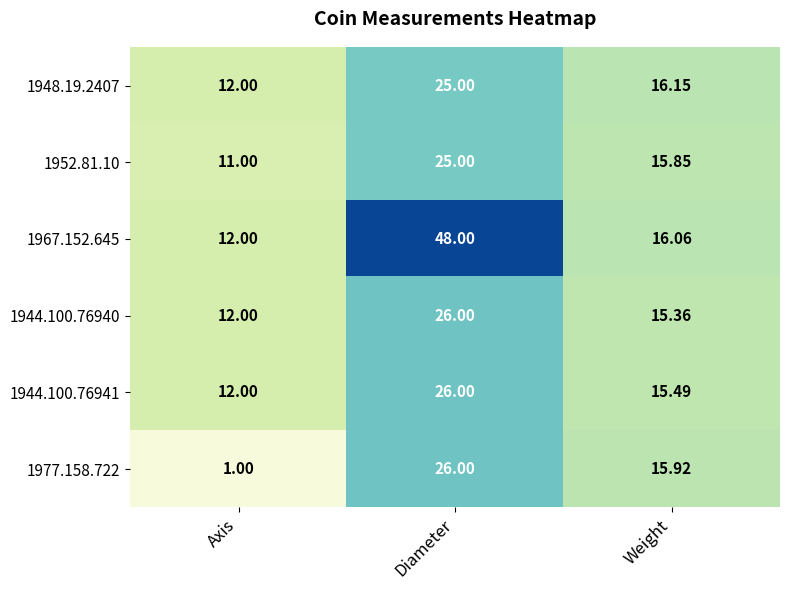

At which category is the sum across all series the highest?

Diameter